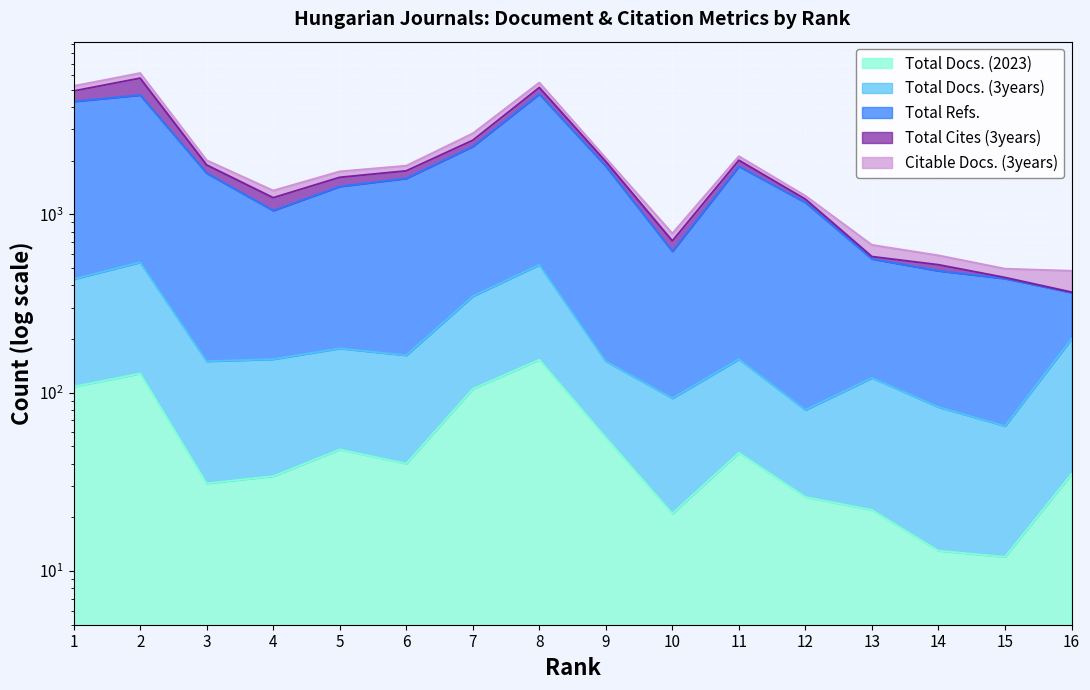

What is the value of the Total Docs. (2023) point at the 16th from the left?

35